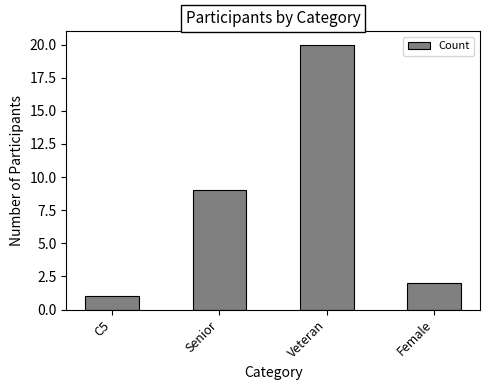

Reading left to right, what are all the values shown in this chart?

C5=1	Senior=9	Veteran=20	Female=2